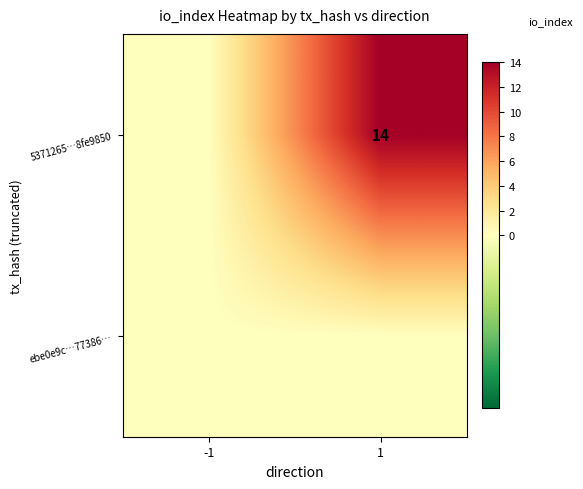

The 5371265…8fe9850 series shows 14 at 1. True or false?

True